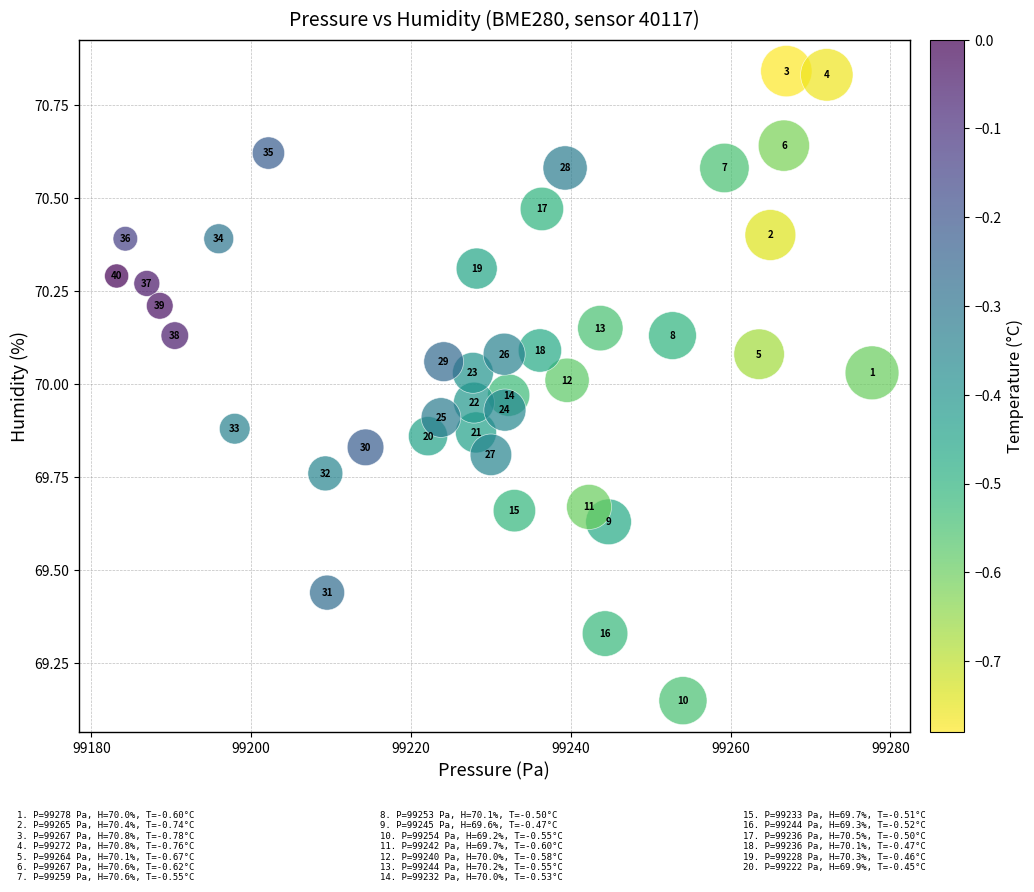

What is the range of Y values (max minus min)?

1.7